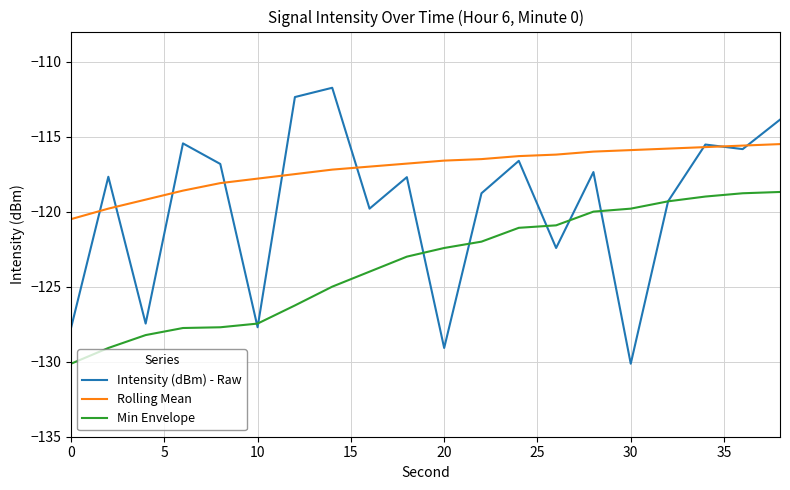

Which series has the widest spread of values?

Intensity (dBm) - Raw